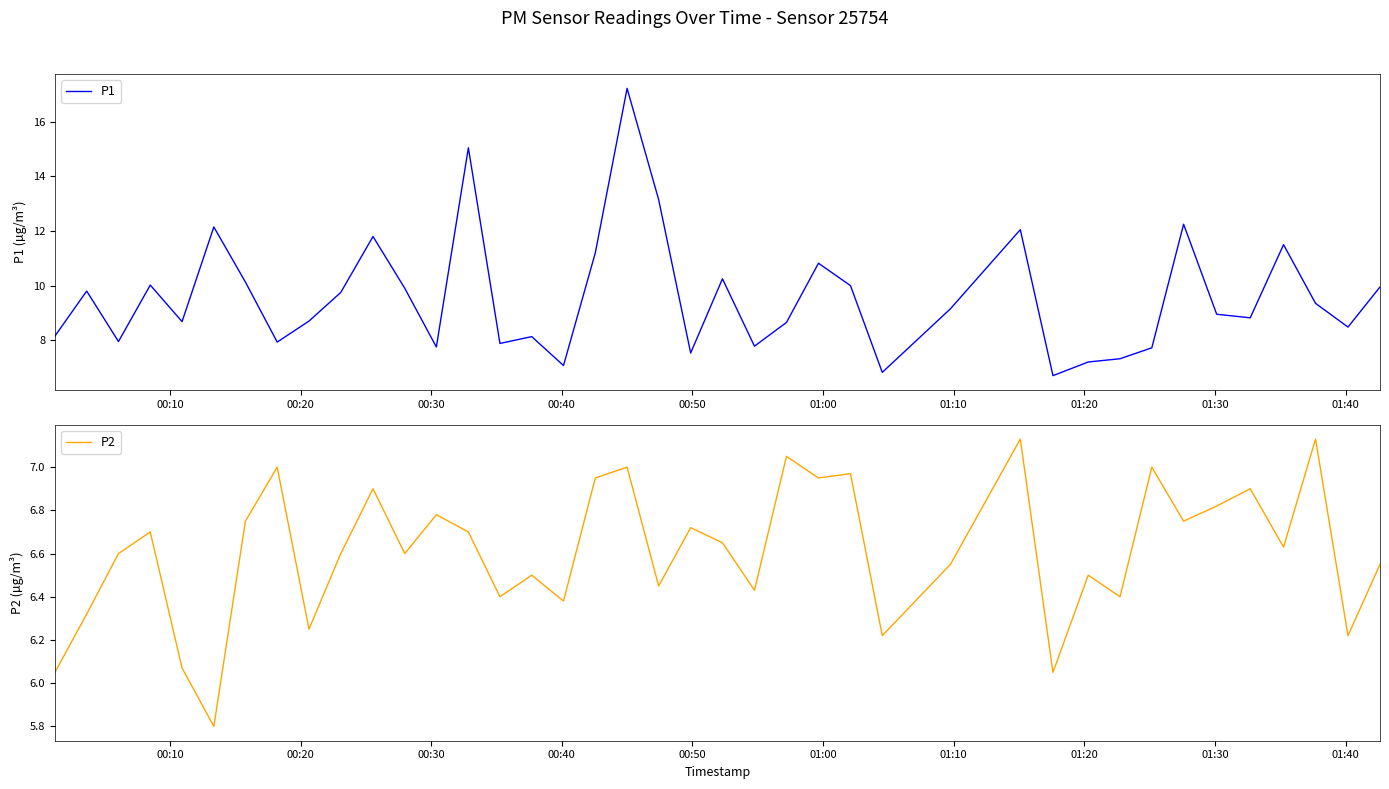

What is the minimum value for P1?

6.7